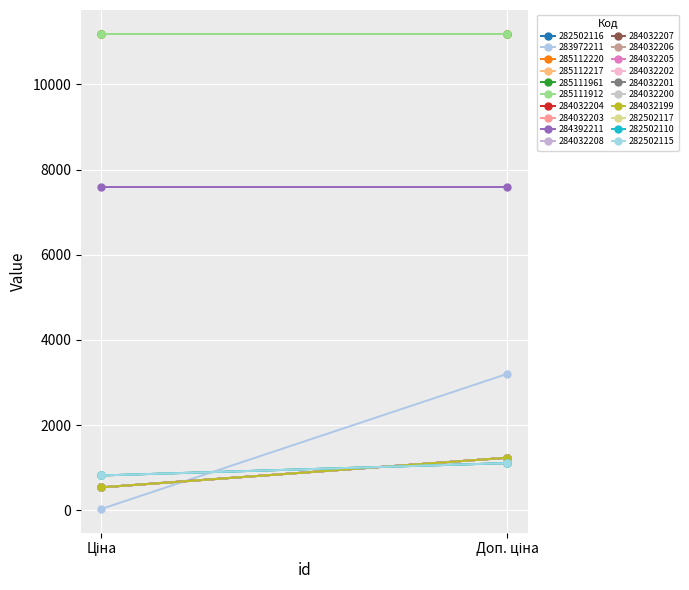

True or false: Доп. ціна has a value of 1869.8 at 282502115.

False